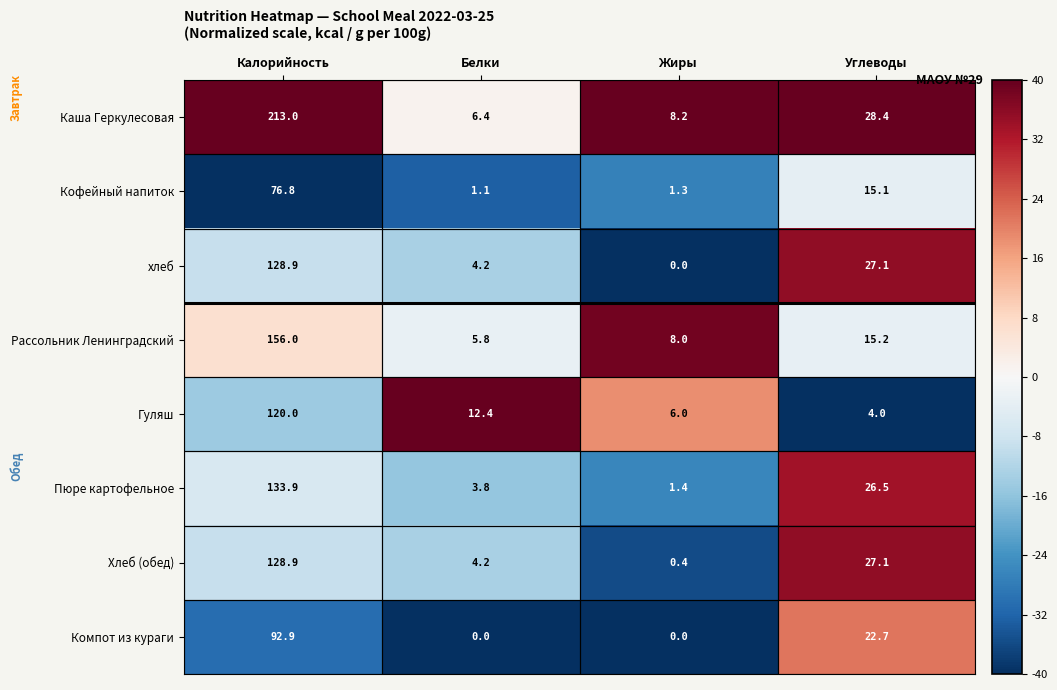

Which series has the widest spread of values?

Каша Геркулесовая